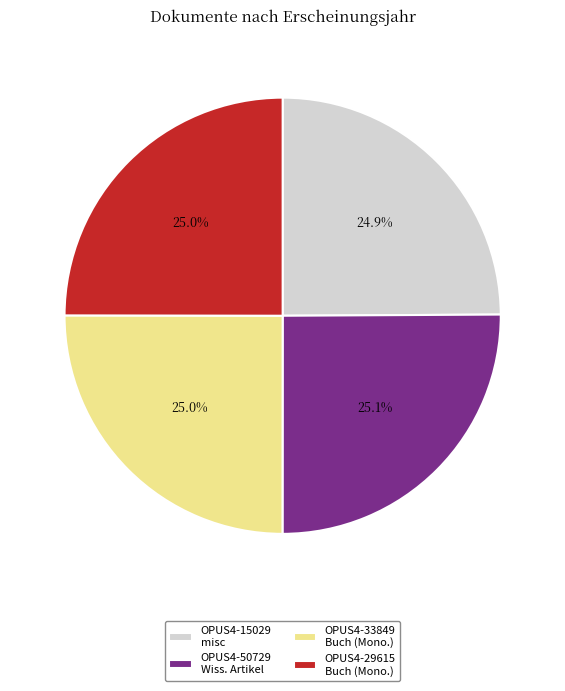

What is the ratio of the value at OPUS4-29615 Buch (Mono.) to the value at OPUS4-50729 Wiss. Artikel?

1.0